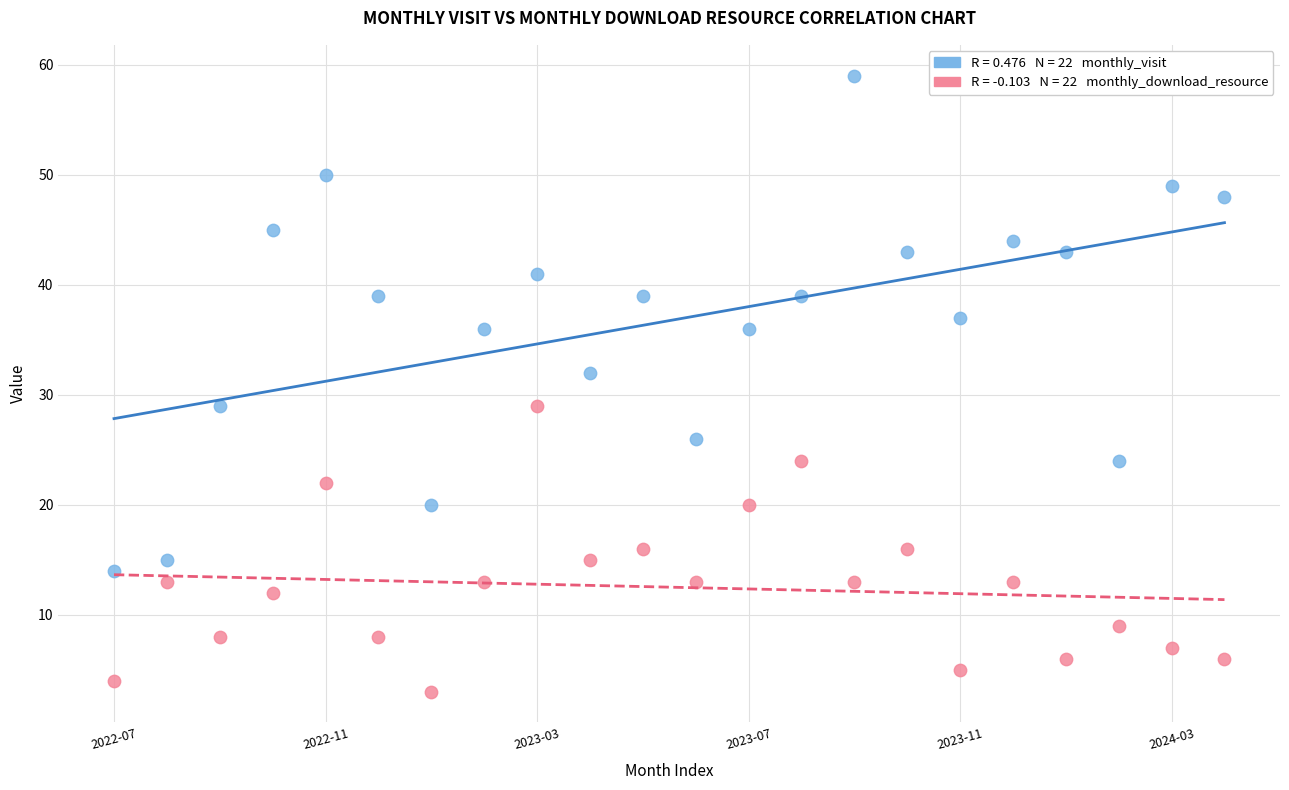

Across all series, what Y value is closest to 31?

32